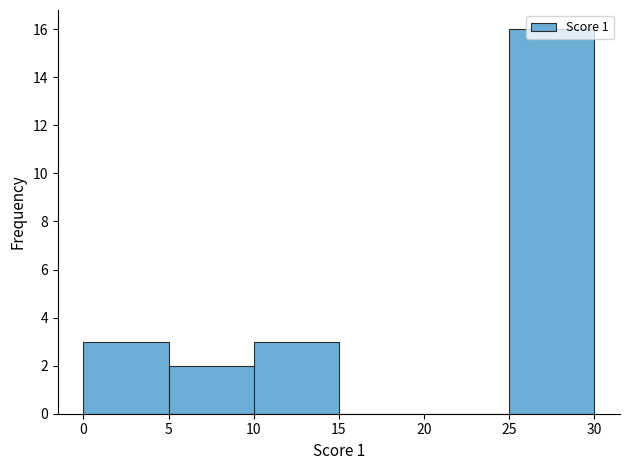

Reading left to right, transcribe this chart: for each bar, give the range it covers on the x-axis and its height. The values are not printed on the chart, so give them approximately, as read against the axis.

0 to 5: 3
5 to 10: 2
10 to 15: 3
15 to 20: 0
20 to 25: 0
25 to 30: 16